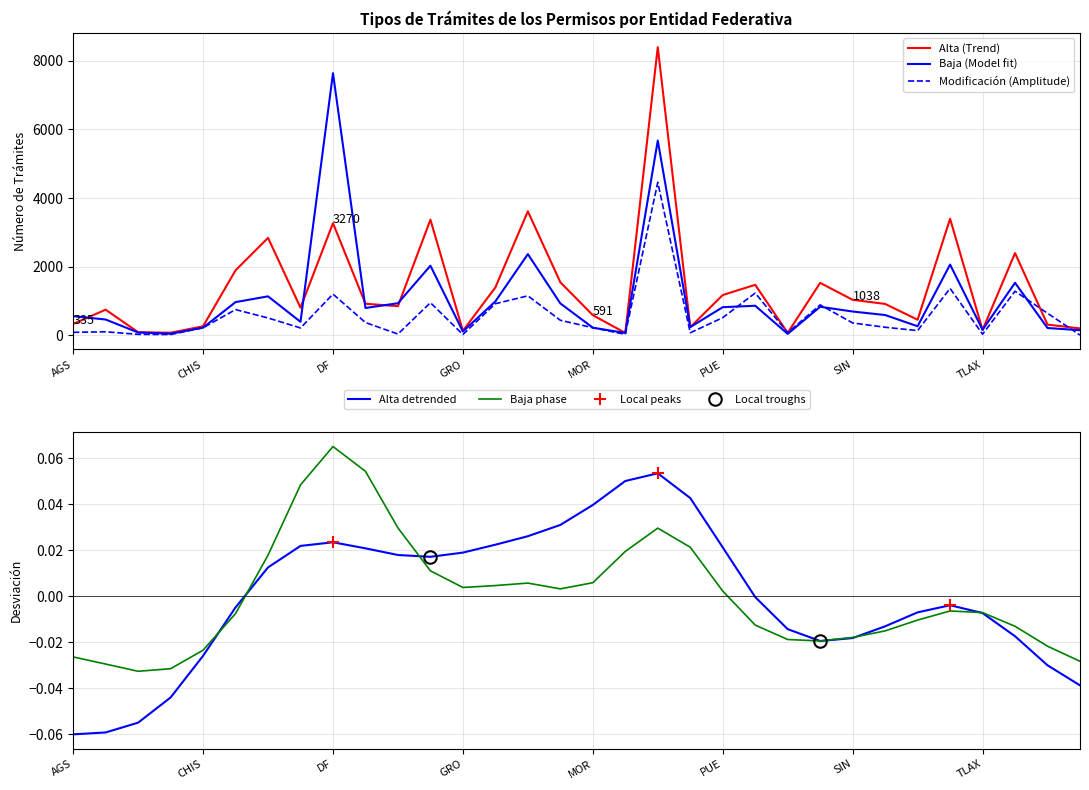

Which series has the largest total across all categories?

Alta